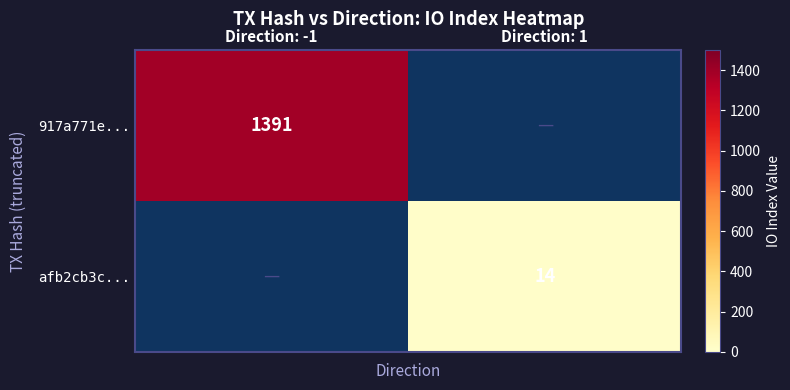

Is it true that afb2cb3c... equals 14 at Direction: 1?

True